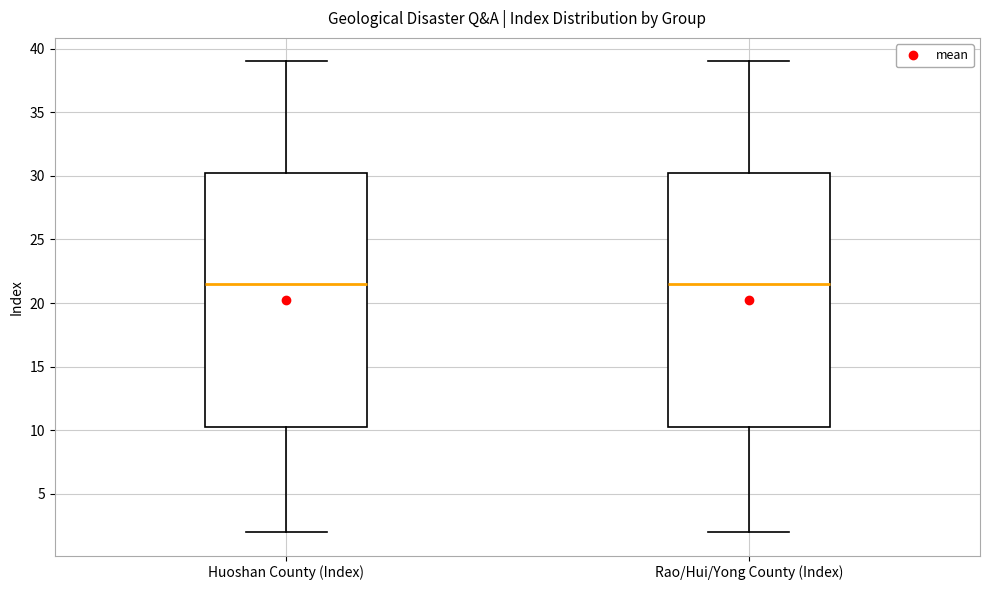

Reading left to right, read every box against the y-axis: the position of its median line, the range the box covers, and the ends of its whiskers. The values are not printed on the chart, so give them approximately, as read against the axis.

Huoshan County (Index): median 21.5, box 10.5 to 30.5, whiskers 2.0 to 39.0
Rao/Hui/Yong County (Index): median 21.5, box 10.5 to 30.5, whiskers 2.0 to 39.0